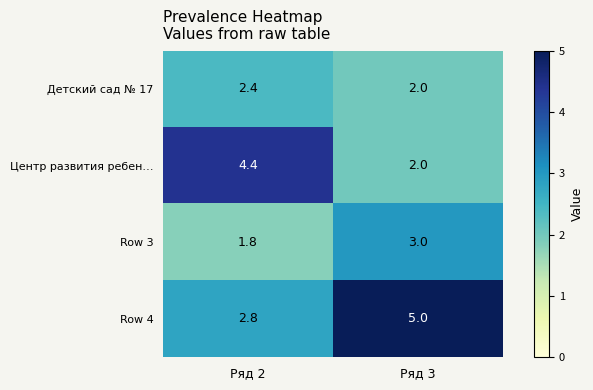

What is the difference between the maximum and minimum values in the Row 3 series?

1.2